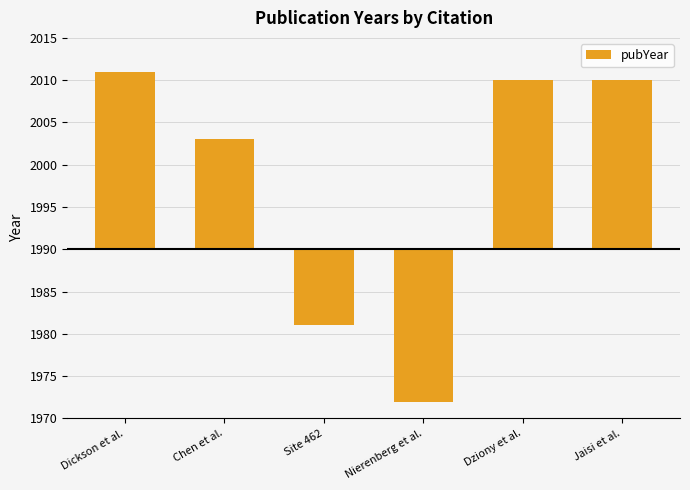

List the labels in order of value, smallest first.

Nierenberg et al., Site 462, Chen et al., Dziony et al., Jaisi et al., Dickson et al.